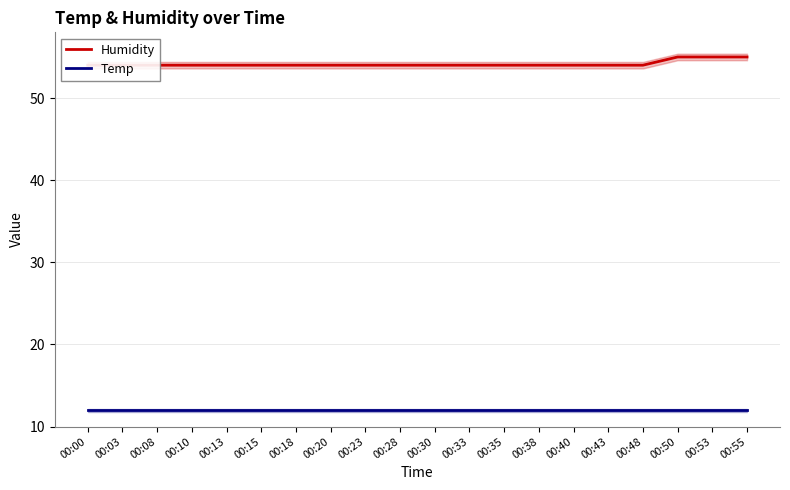

At which category does the chart reach its peak across all series?

00:50